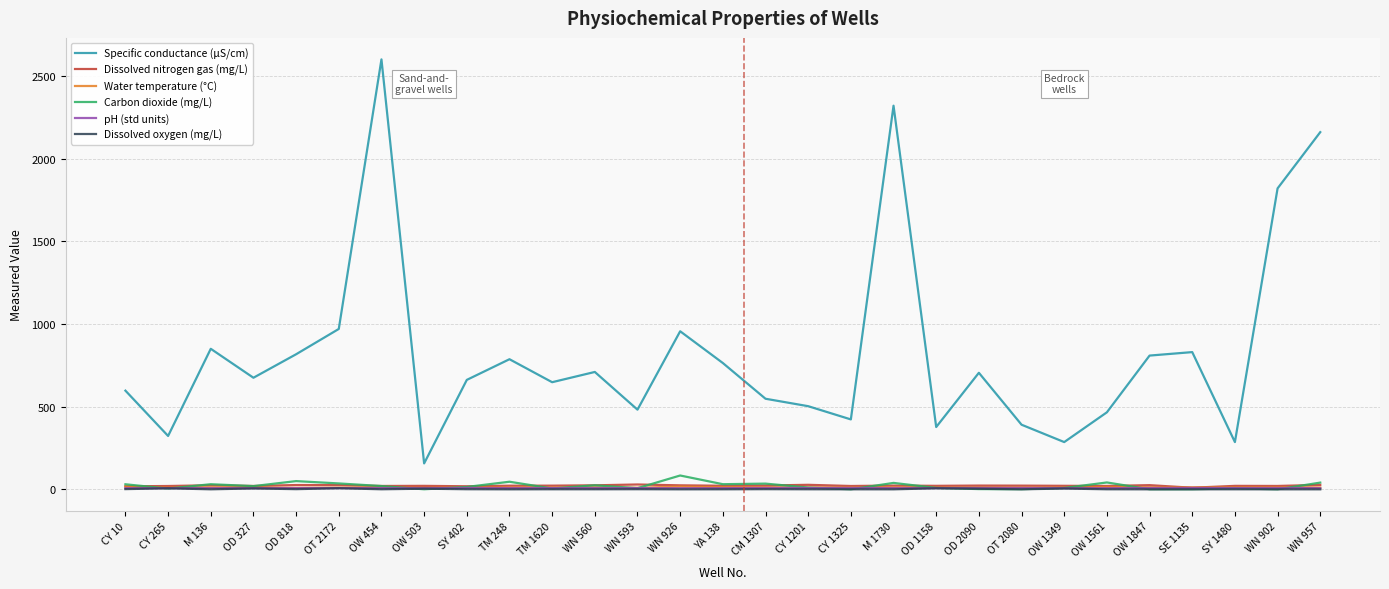

In Dissolved nitrogen gas (mg/L), how many points are higher than both neighbors (excluding endpoints)?

9